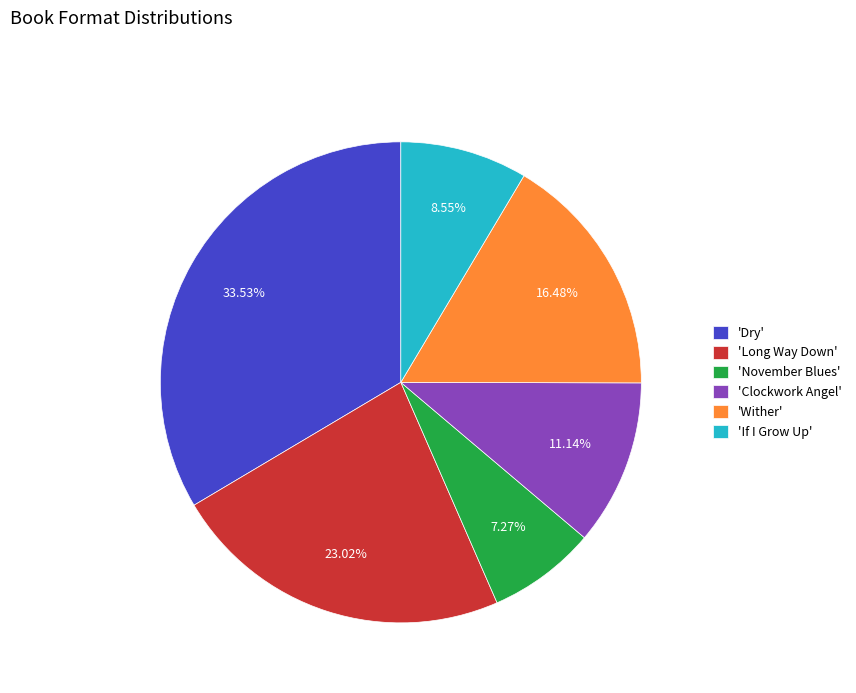

To the nearest percent, what is the average slice percentage?

17%